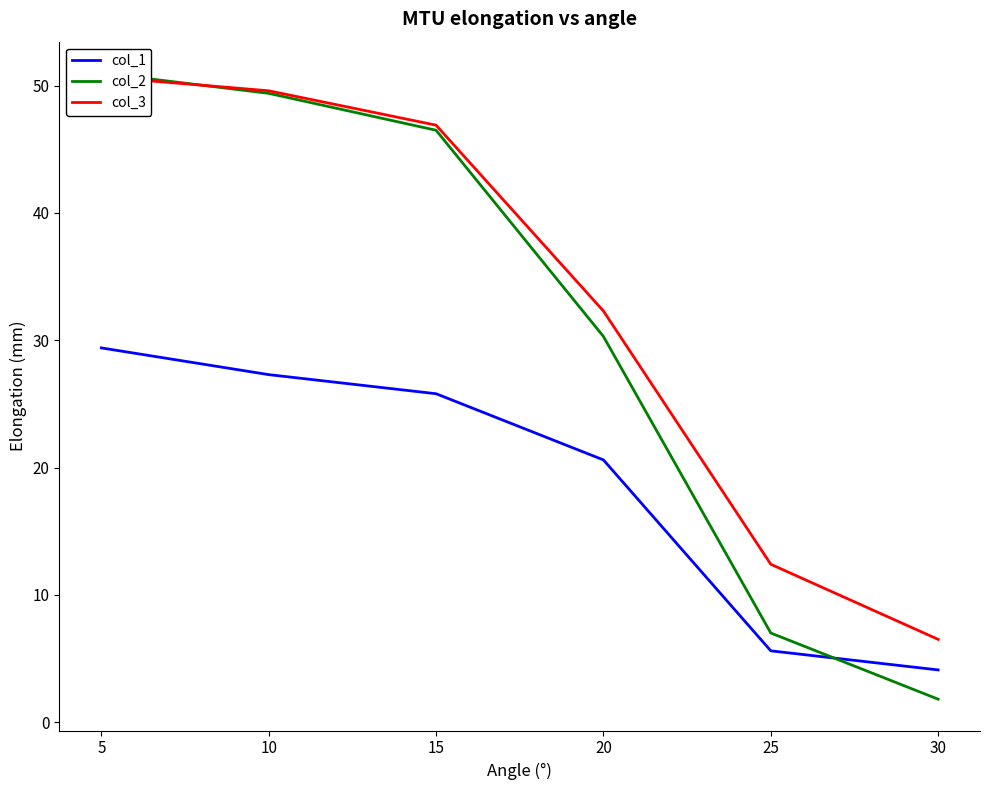

Does the chart display data point markers on the line(s)?

No